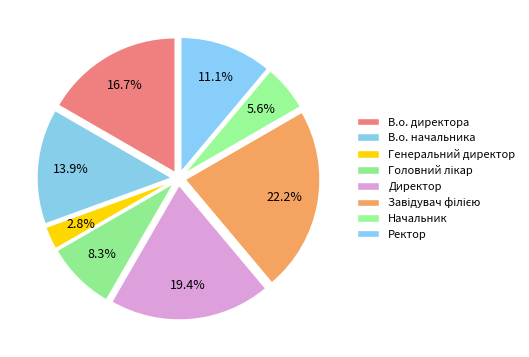

True or false: Завідувач філією accounts for 22% of the total.

True